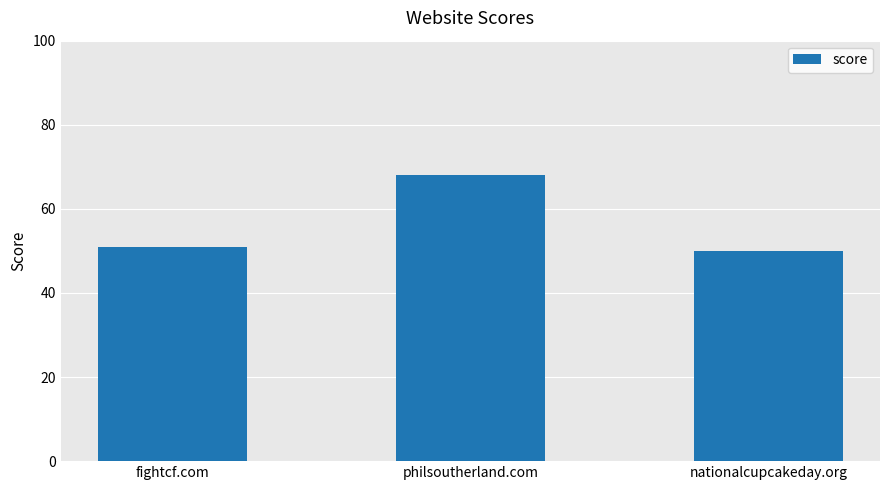

The value at fightcf.com is 51. True or false?

True